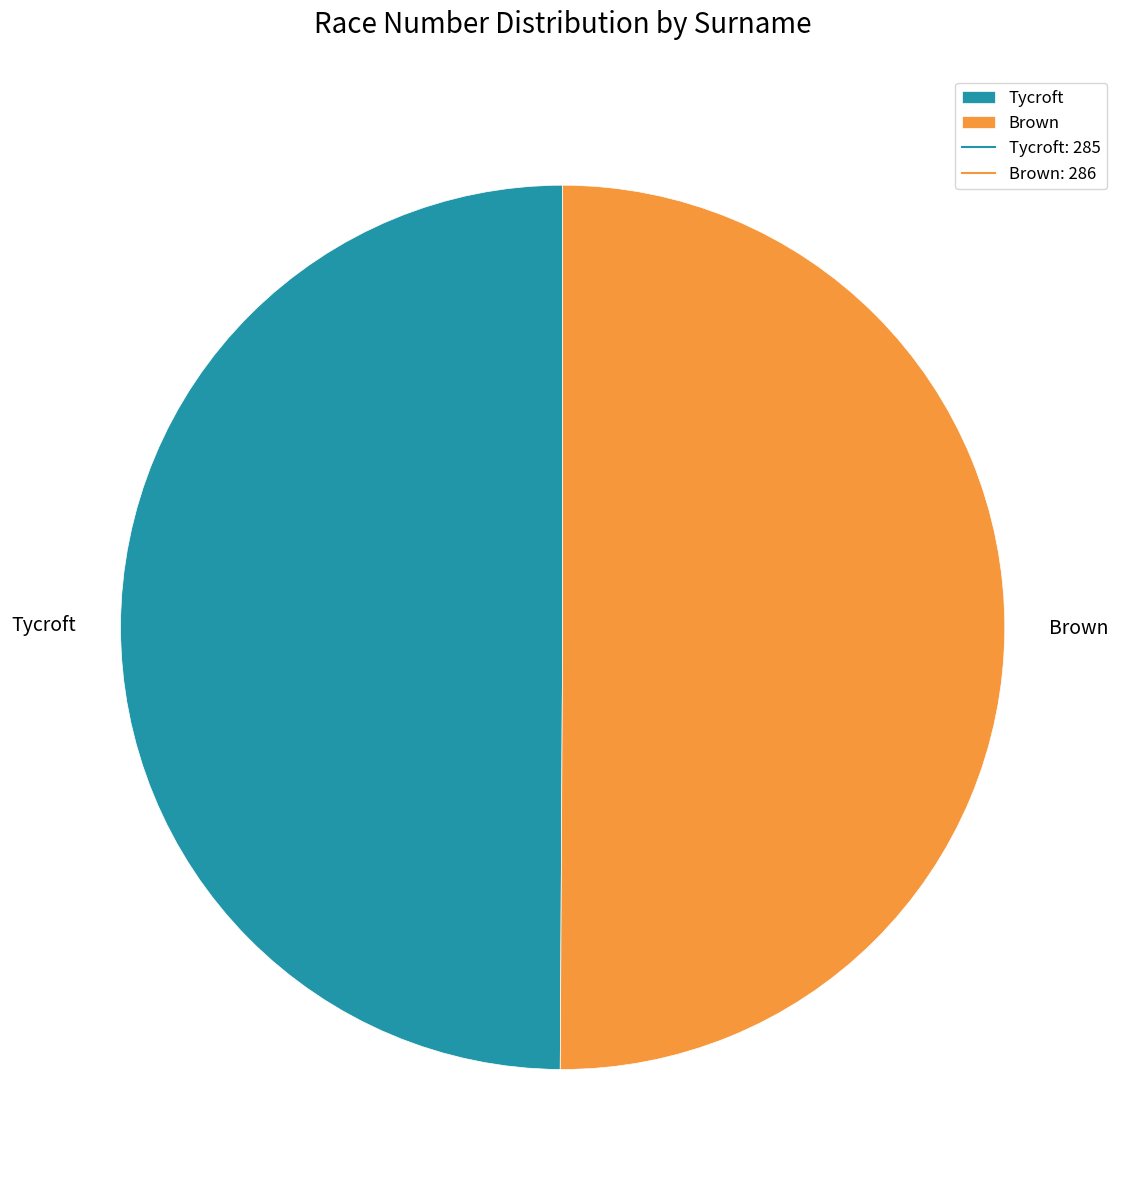

Is the sum of Tycroft and Brown greater than half?

Yes